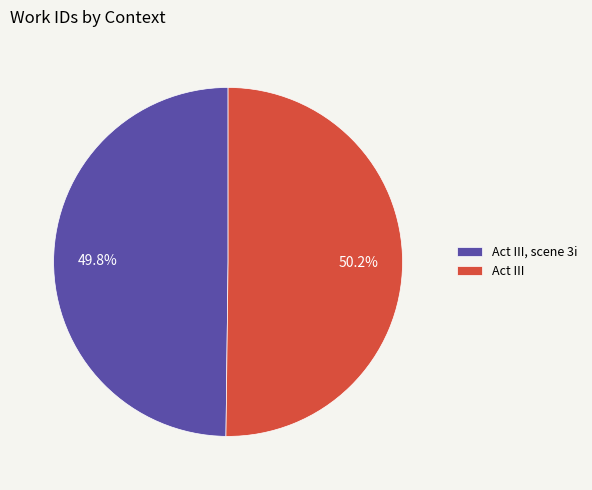

Rank the categories by value from highest to lowest.

Act III, Act III, scene 3i